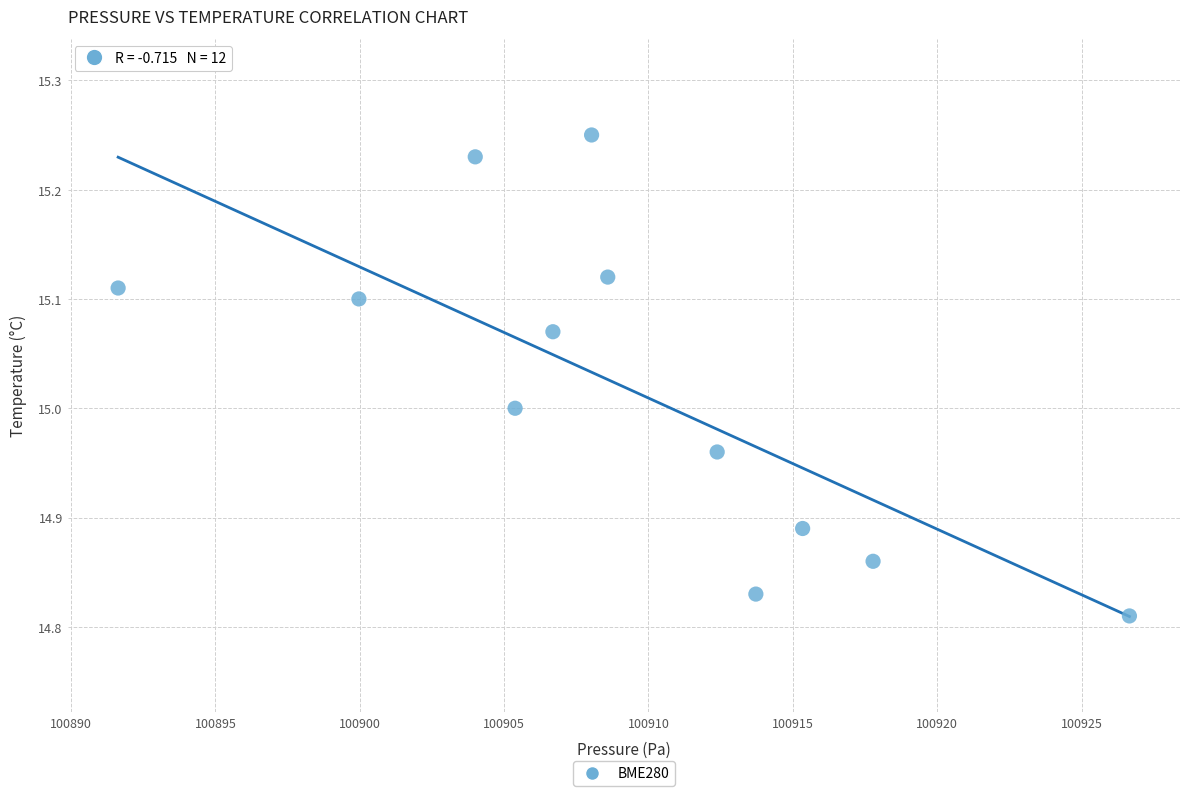

What is the range of X values (max minus min)?

35.0